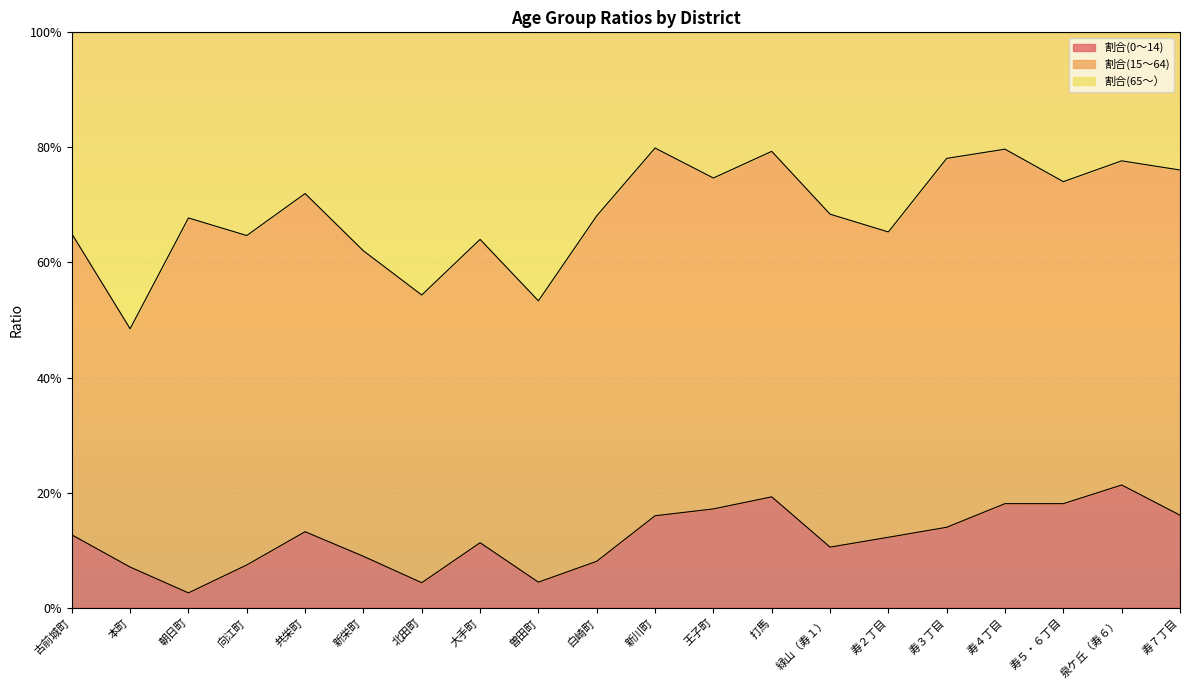

Which has a higher value, 寿３丁目 or 打馬?

打馬